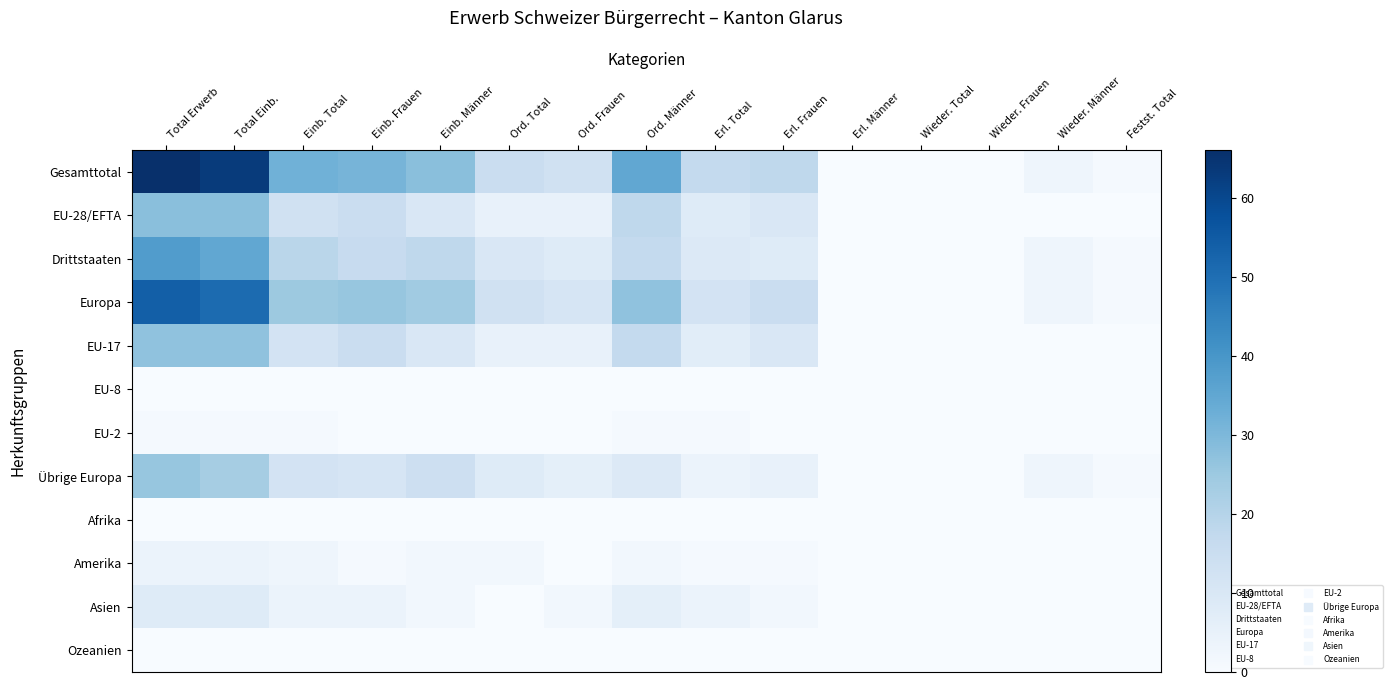

How many data points does each series have?

15